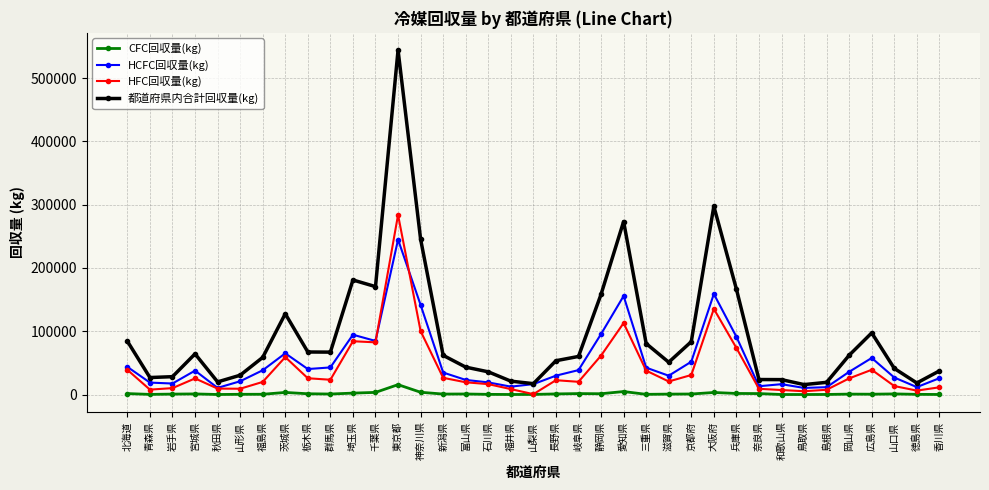

What is the highest value of the CFC回収量(kg) series?

15614.2